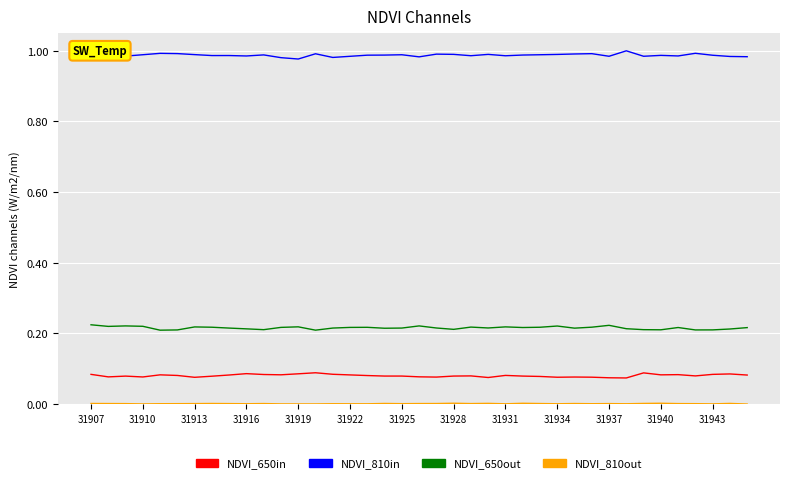

True or false: NDVI_810in and NDVI_650out cross at least once.

False